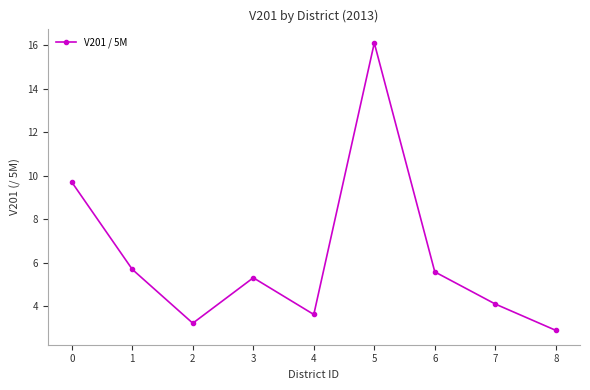

Which category has the highest value across all series?

5